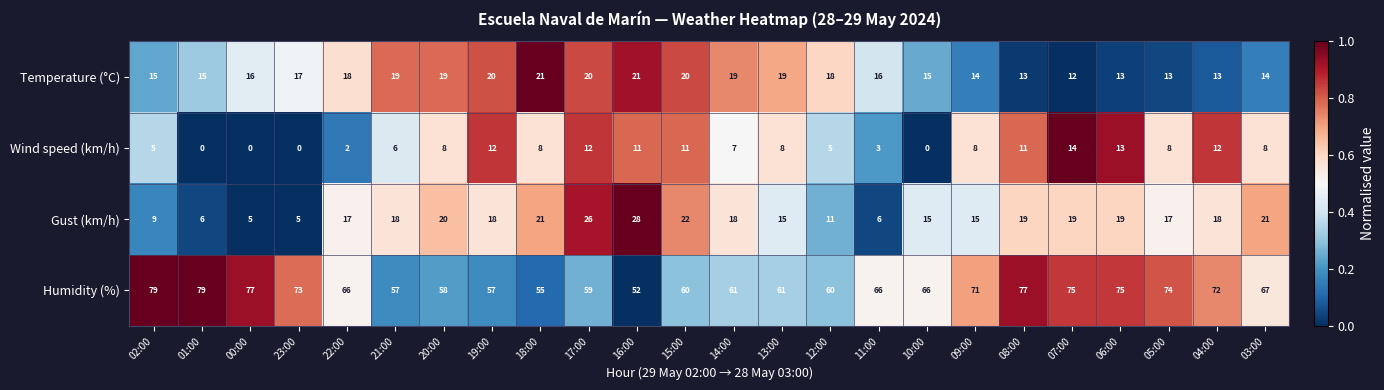

Between 01:00 and 11:00, which series saw the biggest shift?

Humidity (%)